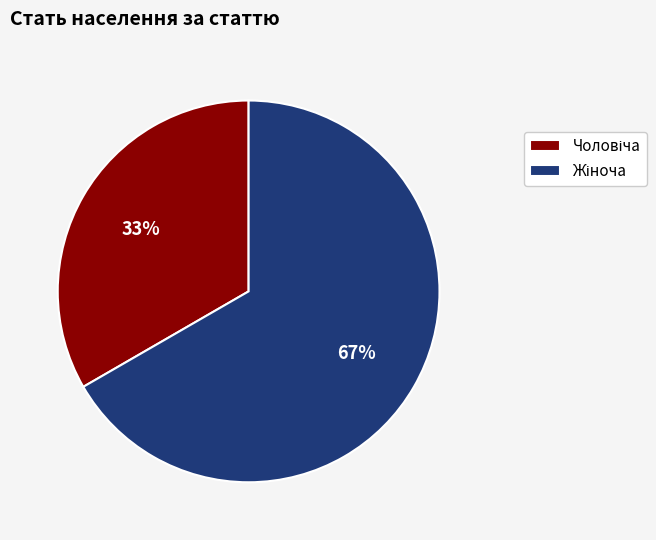

To the nearest percent, what is the average slice percentage?

50%